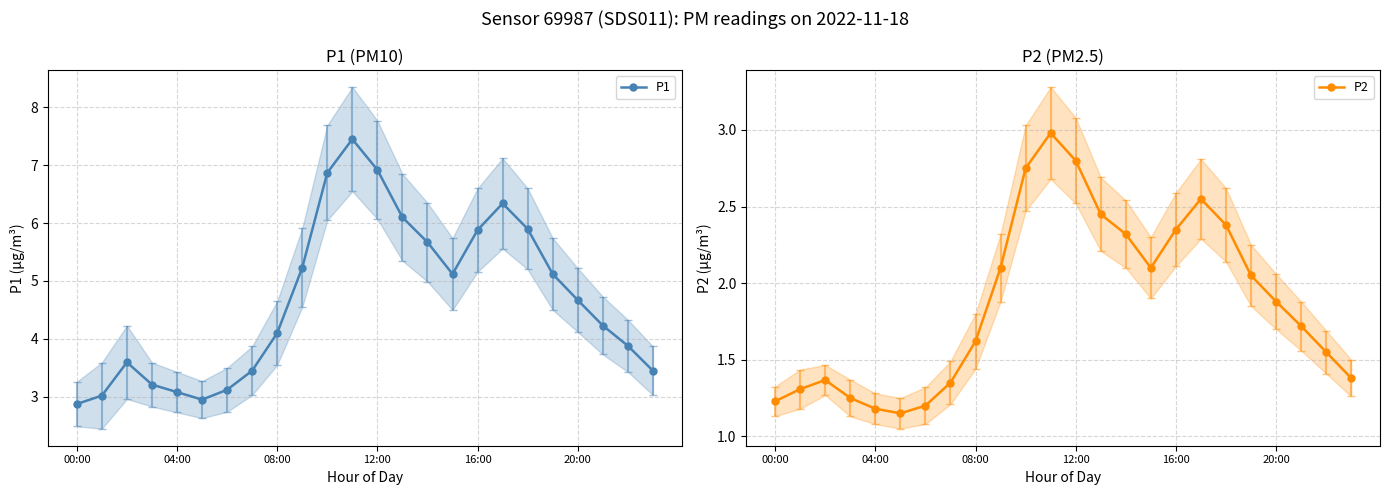

What are all the series names shown in the legend?

P1, P2